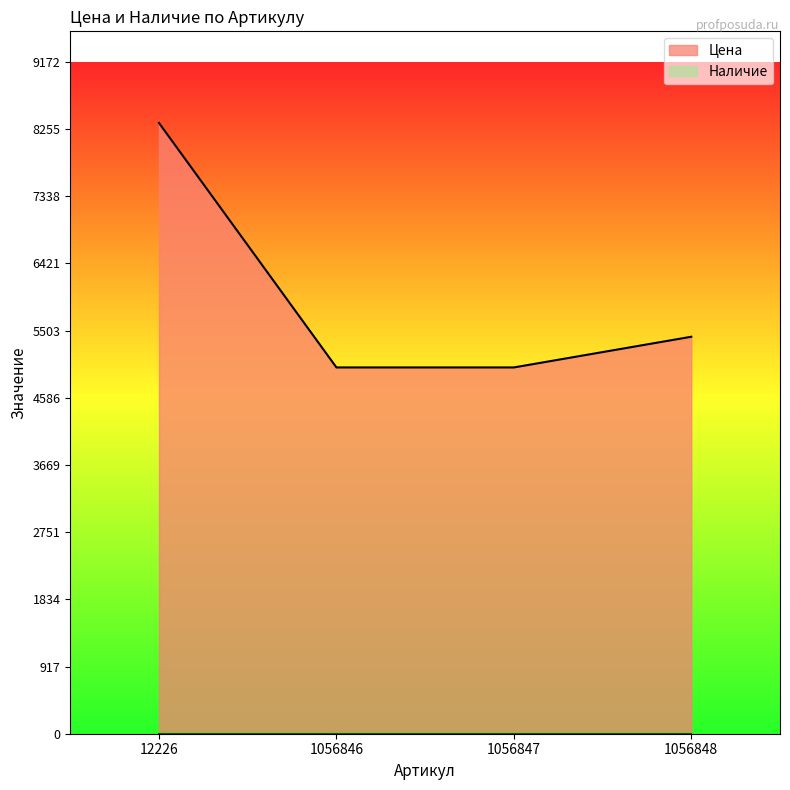

What is the greatest value displayed?

8339